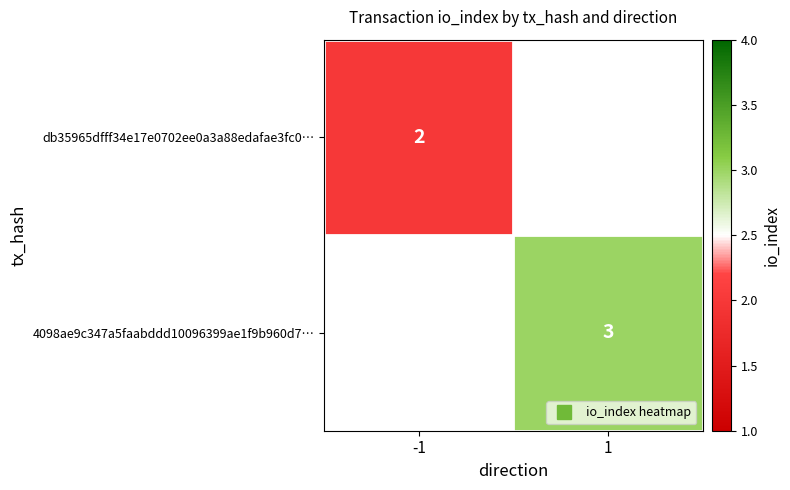

How many data points does each series have?

2